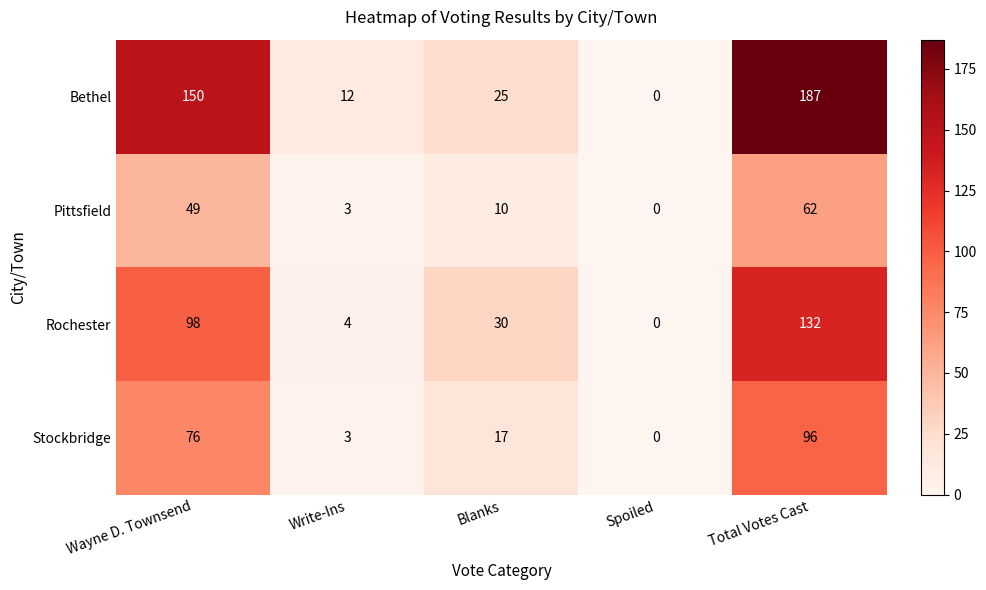

Reading left to right, transcribe all the data shown in this chart.

Bethel: Wayne D. Townsend=150	Write-Ins=12	Blanks=25	Spoiled=0	Total Votes Cast=187
Pittsfield: Wayne D. Townsend=49	Write-Ins=3	Blanks=10	Spoiled=0	Total Votes Cast=62
Rochester: Wayne D. Townsend=98	Write-Ins=4	Blanks=30	Spoiled=0	Total Votes Cast=132
Stockbridge: Wayne D. Townsend=76	Write-Ins=3	Blanks=17	Spoiled=0	Total Votes Cast=96